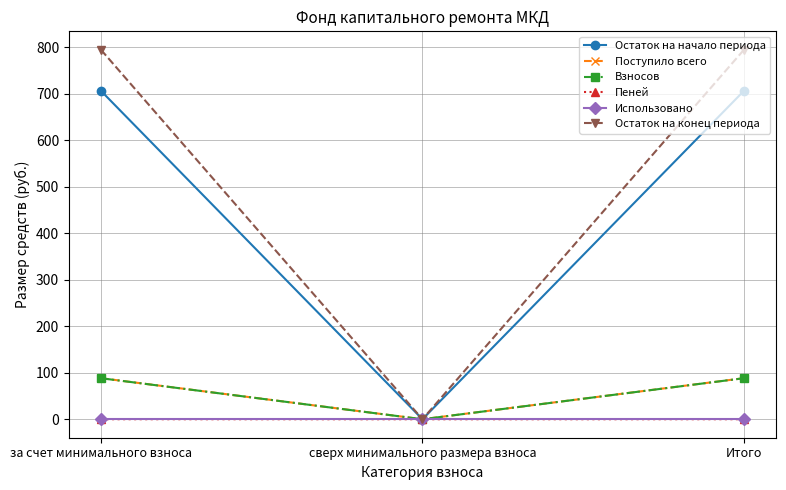

How many values in Остаток на конец периода are above zero?

2